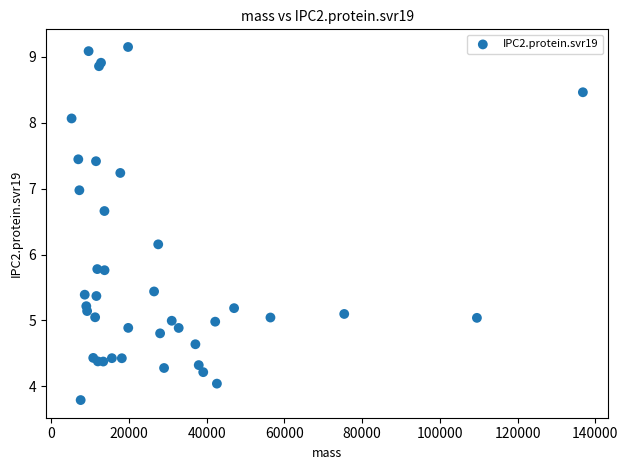

What Y value in the scatter plot is closest to 6?

6.2